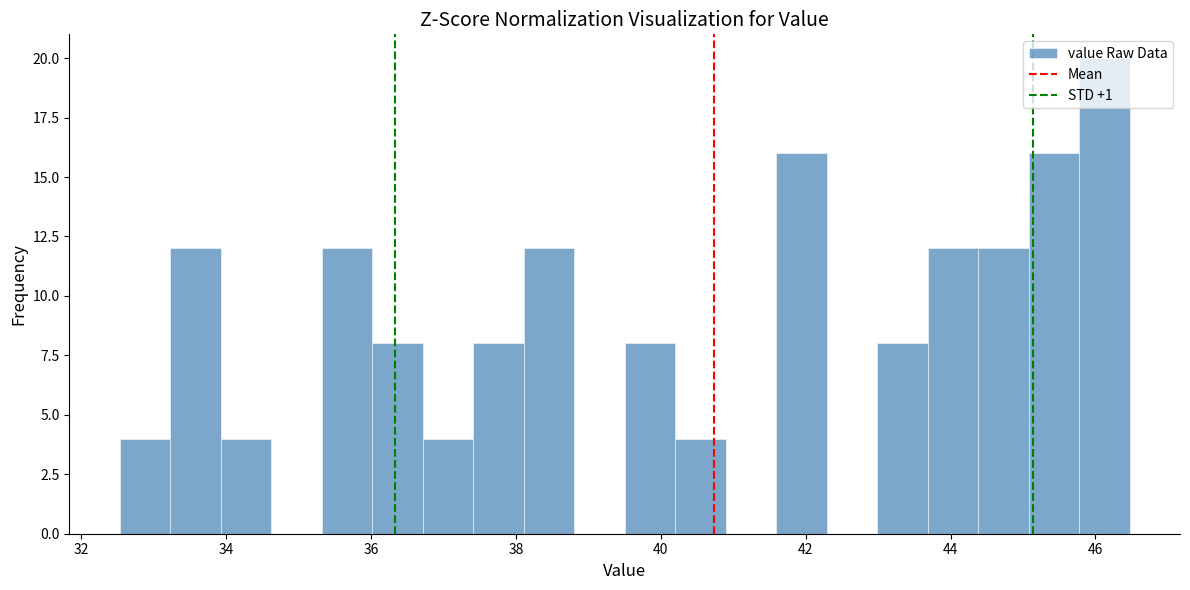

Read against the x-axis, roughly where is the centre of the tallest bar?

46.2